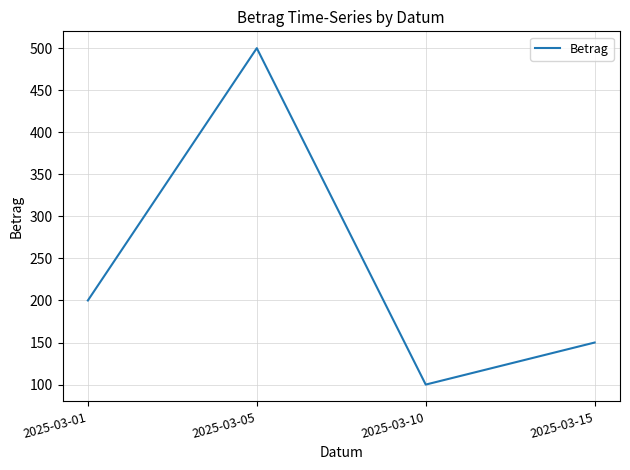

Where is the data nearest to the value 300?

2025-03-01